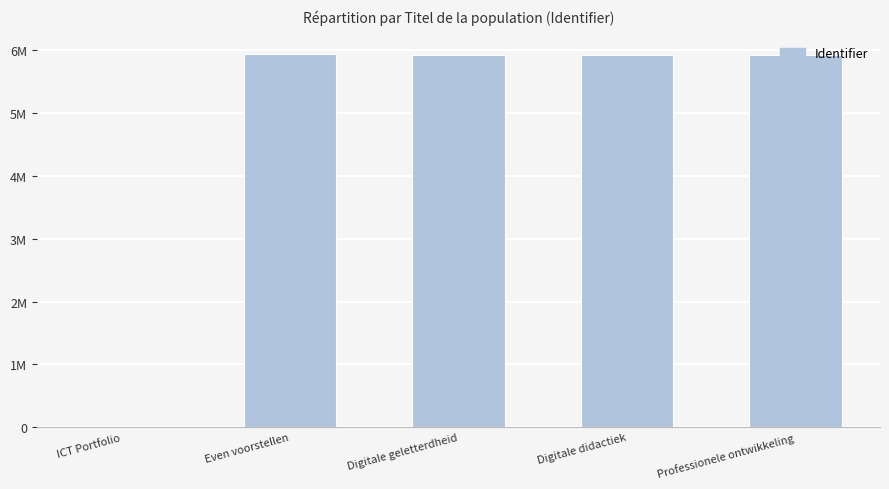

What is the label of the 5th bar from the left?

Professionele ontwikkeling